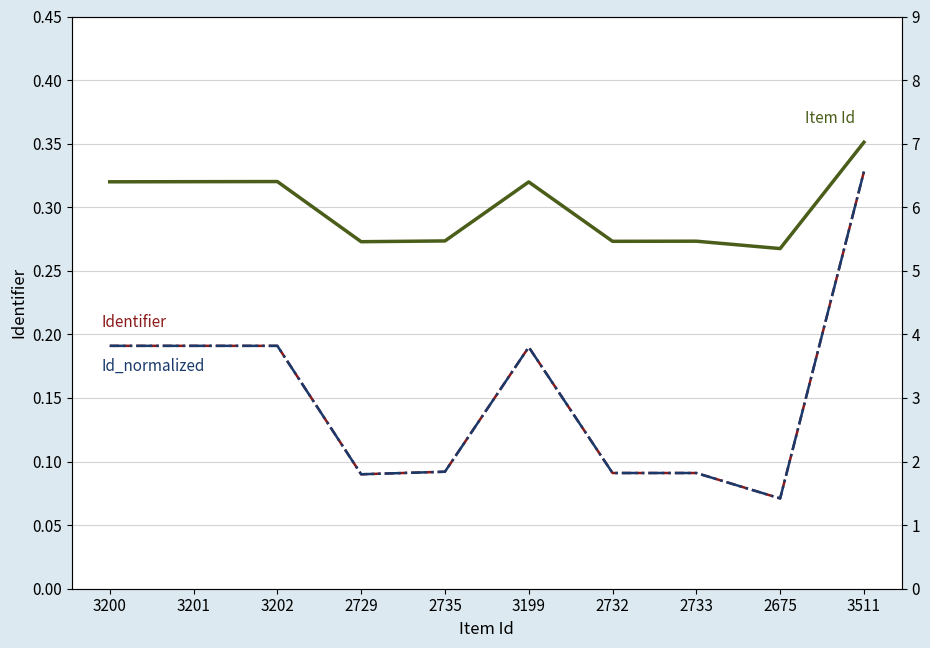

Which label corresponds to the smallest value in the chart?

2675